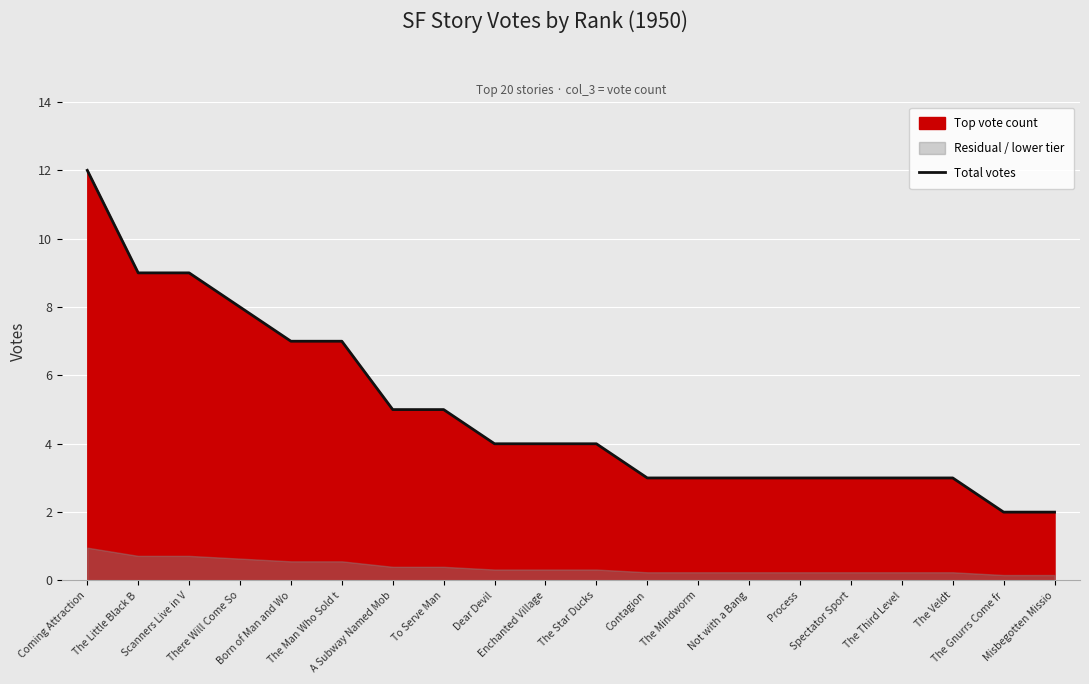

Rank the categories by value from lowest to highest.

The Gnurrs Come fr, Misbegotten Missio, Contagion, The Mindworm, Not with a Bang, Process, Spectator Sport, The Third Level, The Veldt, Dear Devil, Enchanted Village, The Star Ducks, A Subway Named Mob, To Serve Man, Born of Man and Wo, The Man Who Sold t, There Will Come So, The Little Black B, Scanners Live in V, Coming Attraction